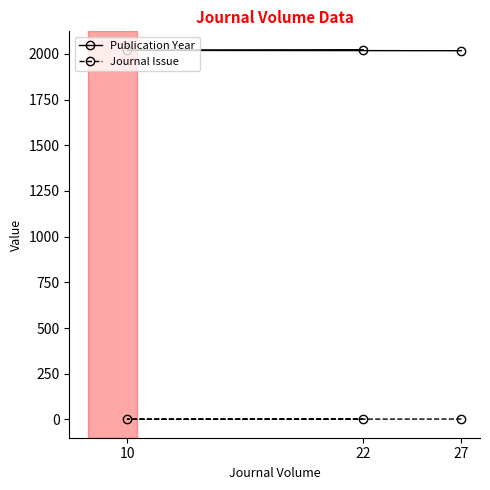

Which series has the largest total across all categories?

Publication Year